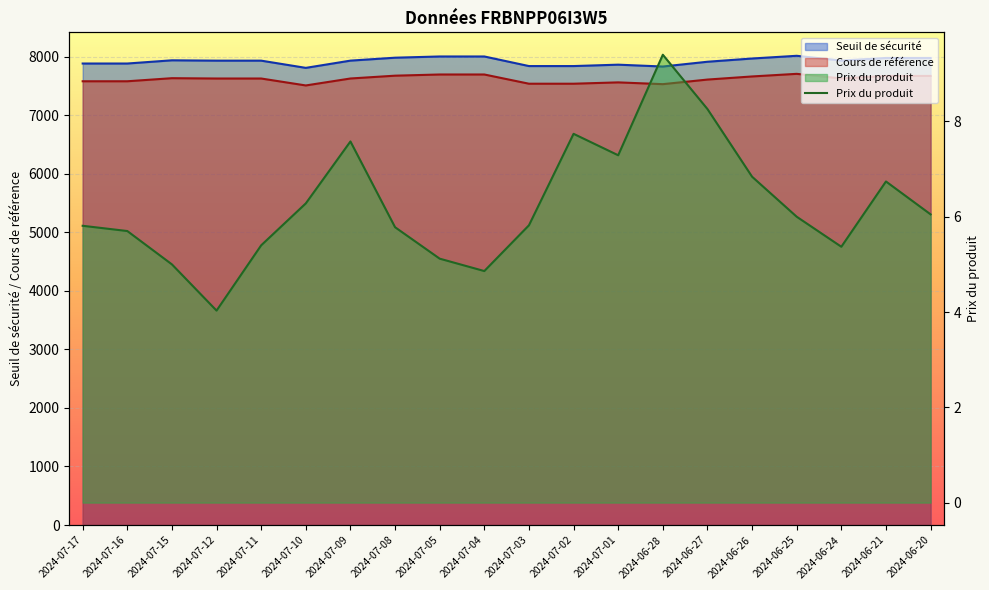

Rank the categories by value from highest to lowest.

2024-06-28, 2024-06-27, 2024-07-02, 2024-07-09, 2024-07-01, 2024-06-26, 2024-06-21, 2024-07-10, 2024-06-20, 2024-06-25, 2024-07-03, 2024-07-17, 2024-07-08, 2024-07-16, 2024-07-11, 2024-06-24, 2024-07-05, 2024-07-15, 2024-07-04, 2024-07-12